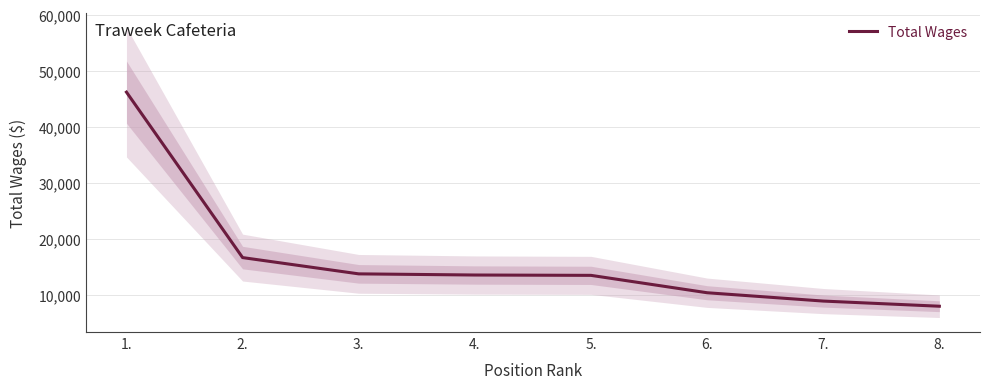

What is the label of the 5th point from the right?

4.